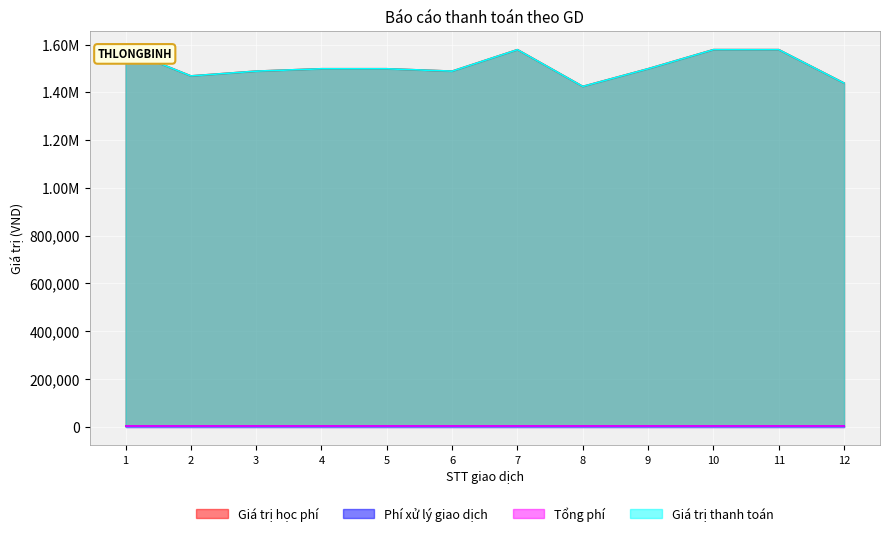

Where is the first local minimum for Giá trị thanh toán?

2